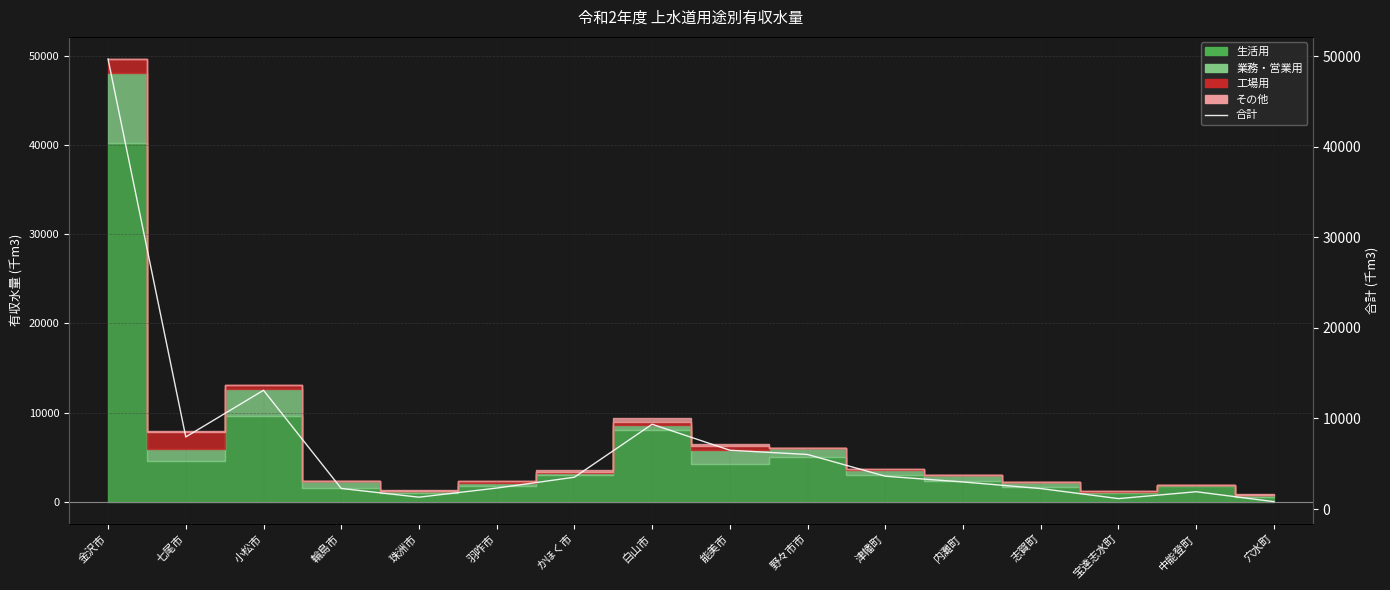

True or false: there are more than 2 points higher than both neighbors.

True